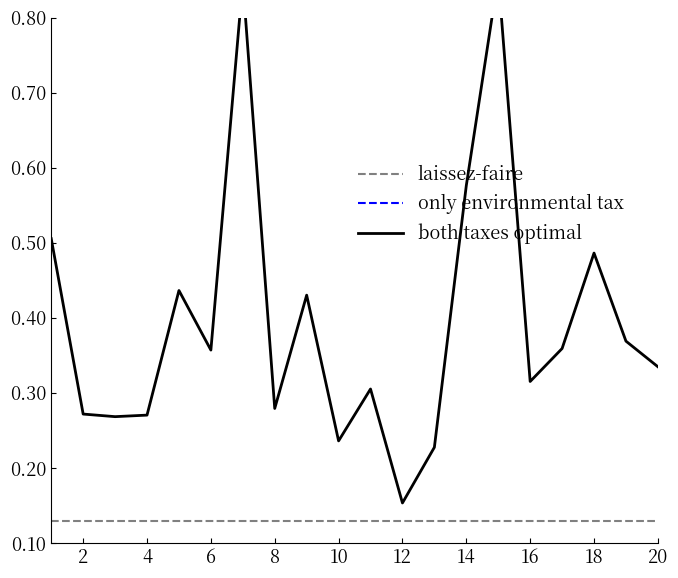

True or false: only environmental tax and both taxes optimal cross at least once.

False